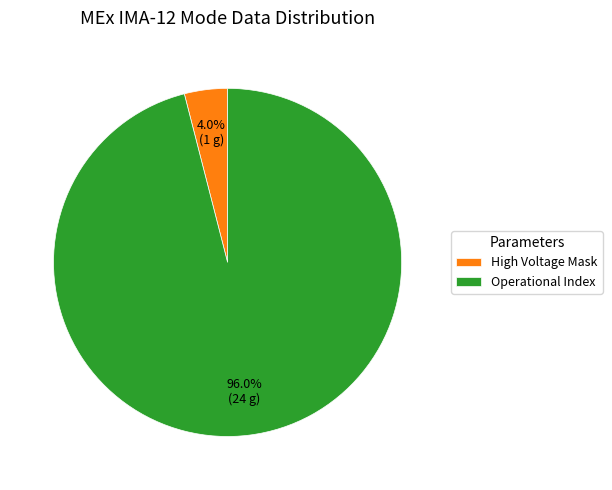

Count the number of slices in the pie.

2